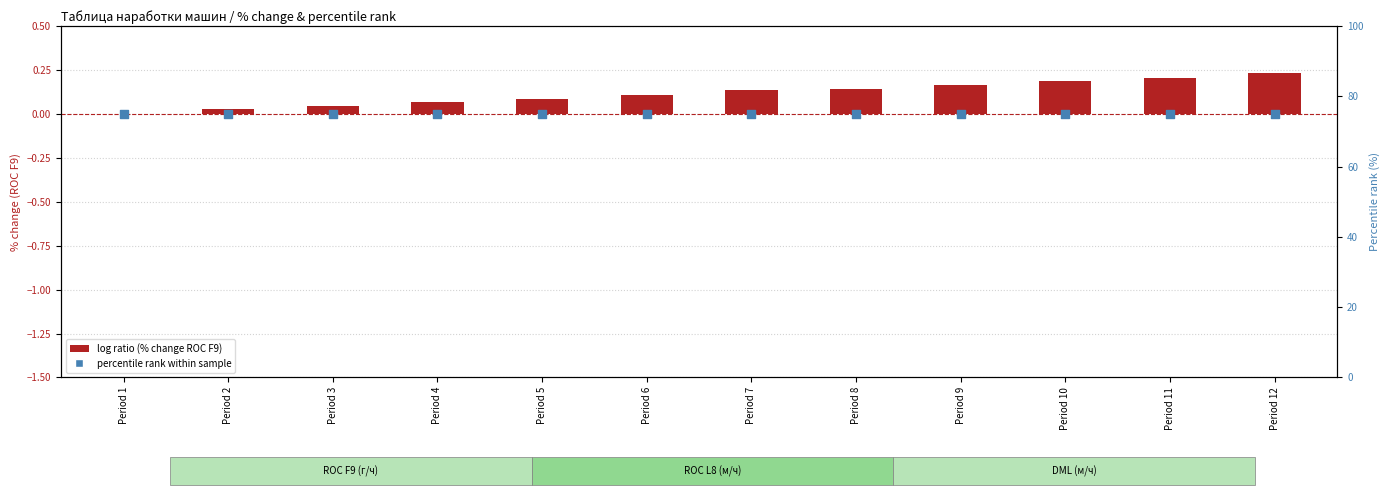

Is the value of log ratio (ROC F9 % change) at Period 1 greater than the value of percentile rank within sample at Period 5?

No